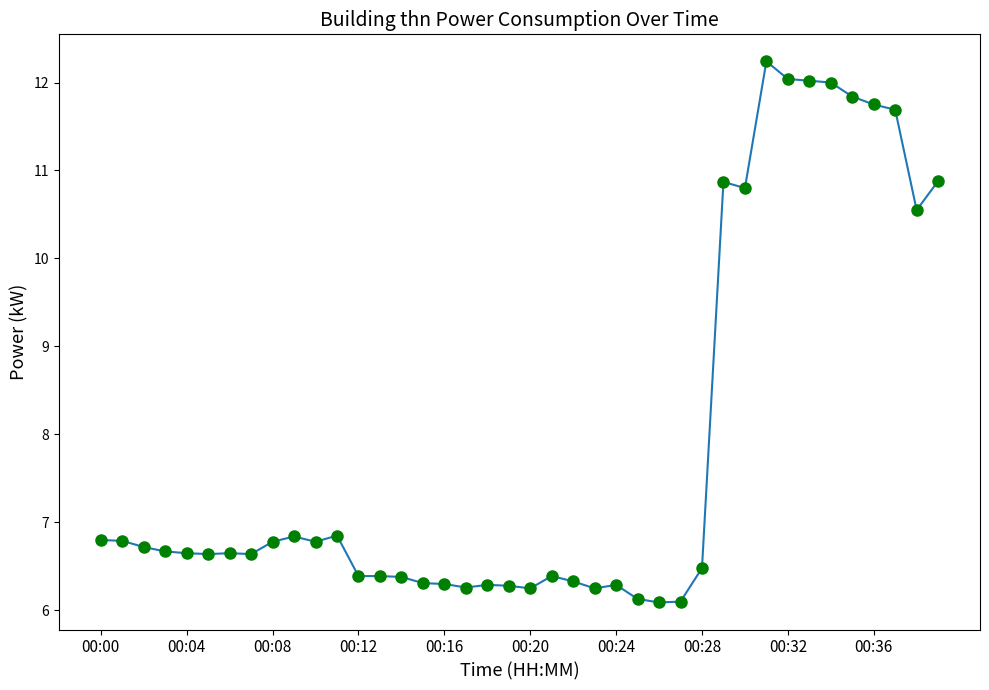

How many series are shown in this chart?

1